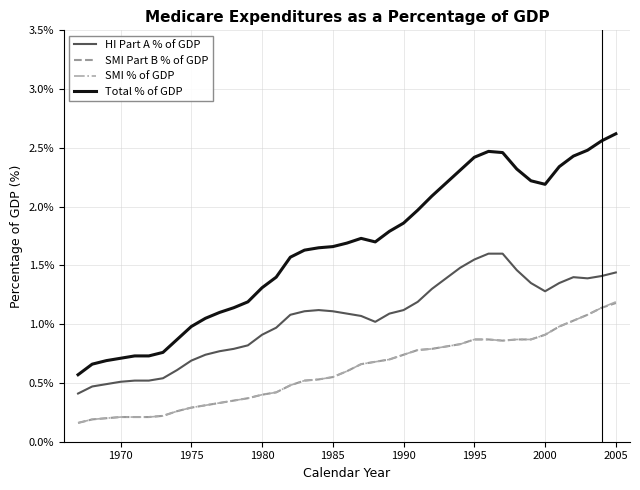

Which series has the widest spread of values?

Total % of GDP